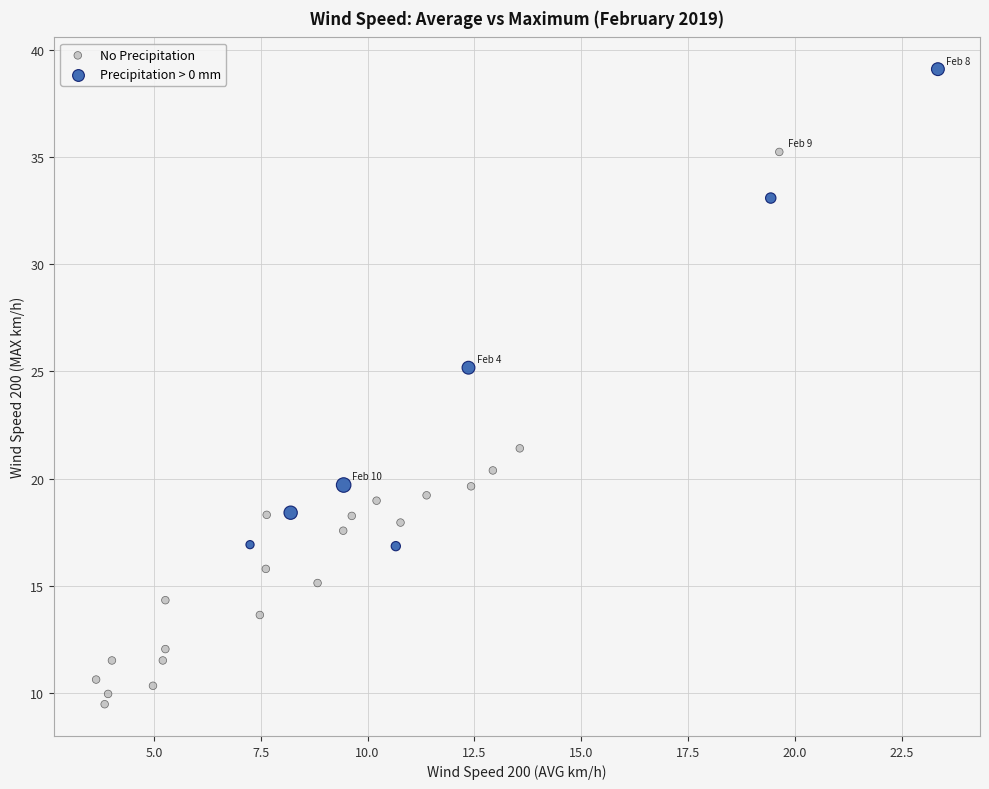

Which series reaches the maximum Y coordinate?

Precipitation > 0 mm